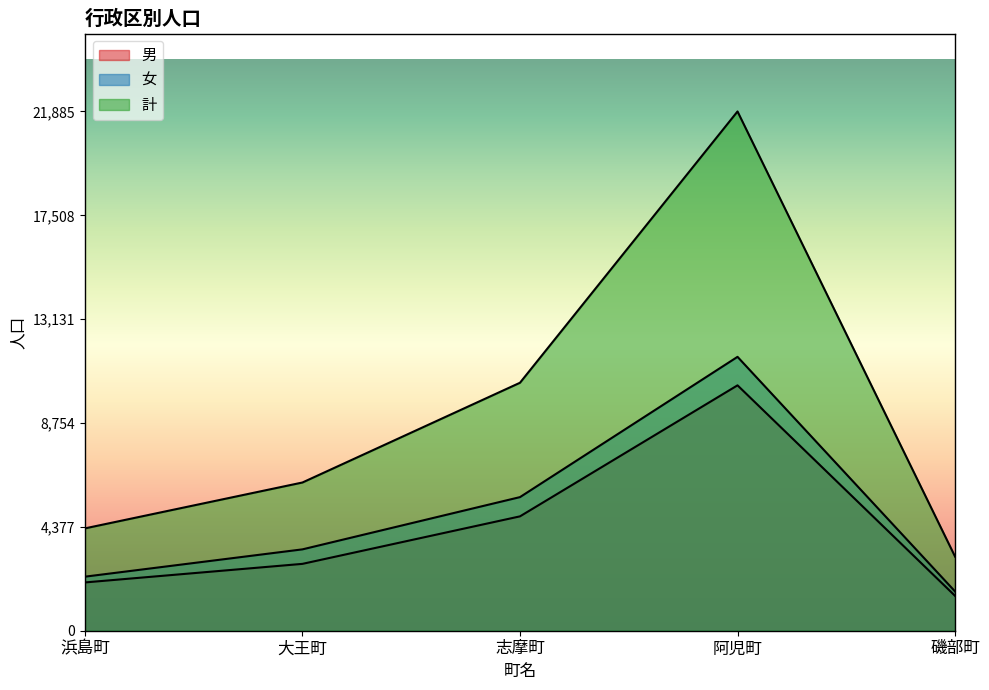

True or false: 女 has more than 2 interior local peaks.

False